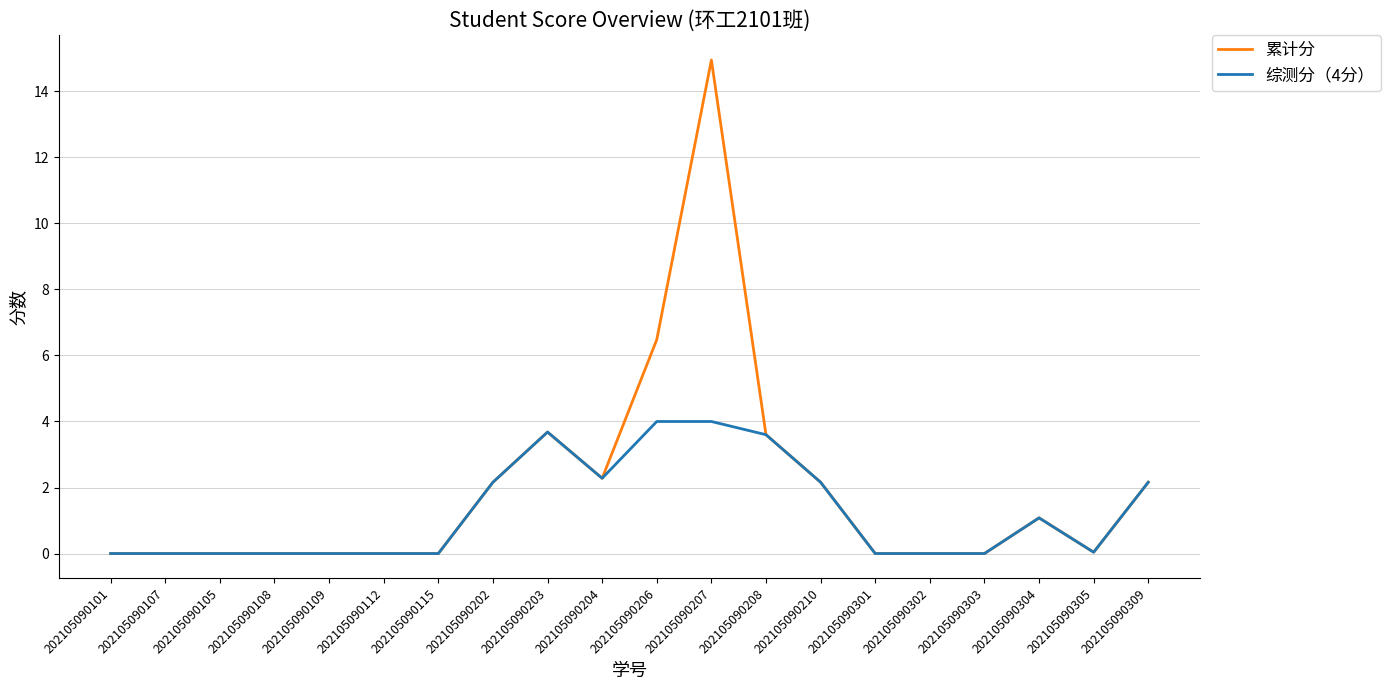

Rank the series by their average value, from highest to lowest.

累计分, 综测分（4分）